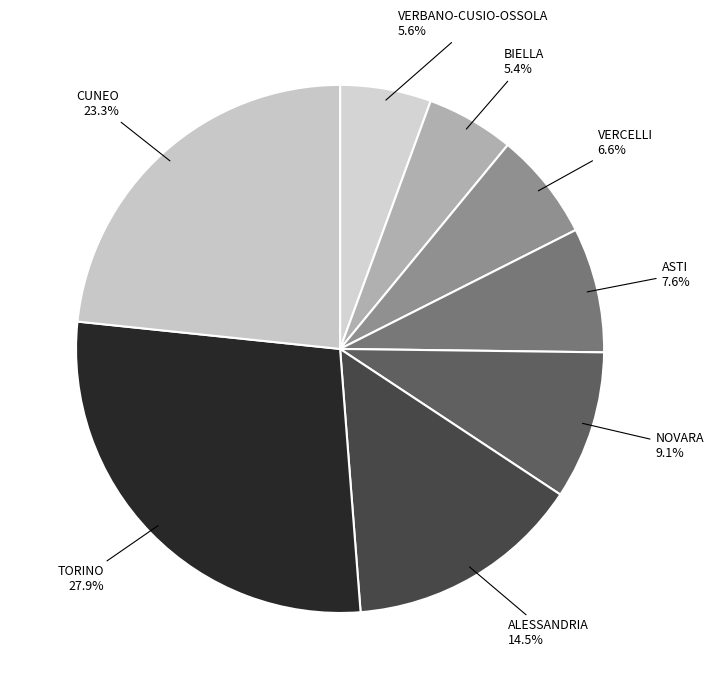

What percentage is NOT represented by CUNEO?

76.7%